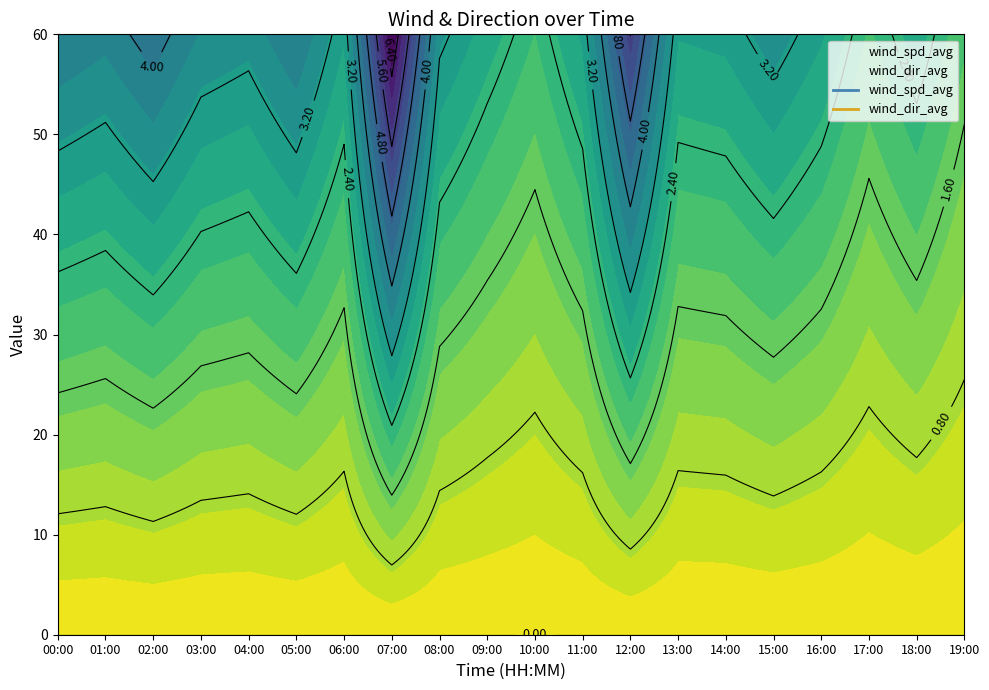

What is the spread (max minus min) of values at 14:00?

46.1